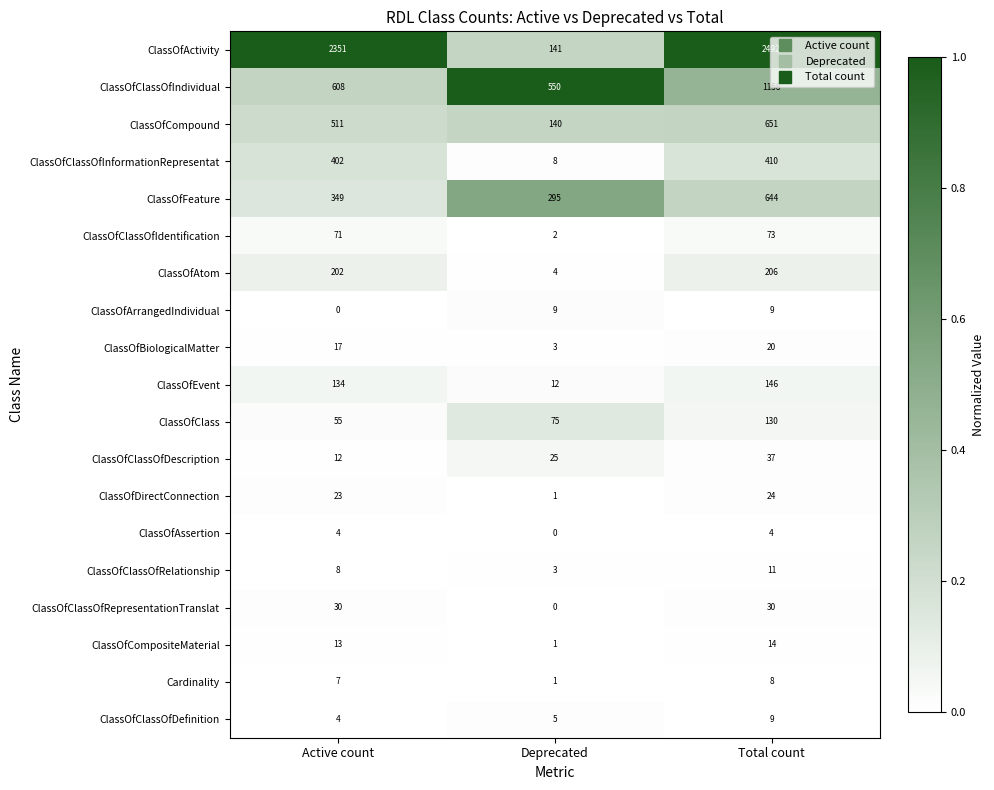

What is the spread (max minus min) of values at Deprecated?

550